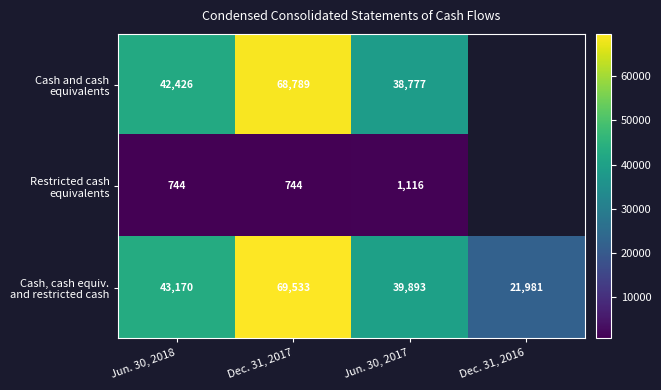

What is the total value across all series at Dec. 31, 2017?

139066